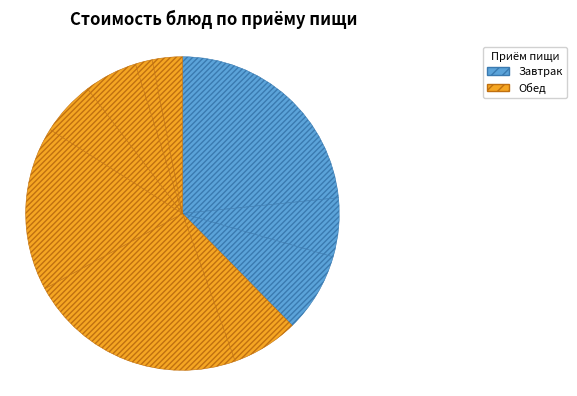

Count the number of slices in the pie.

10